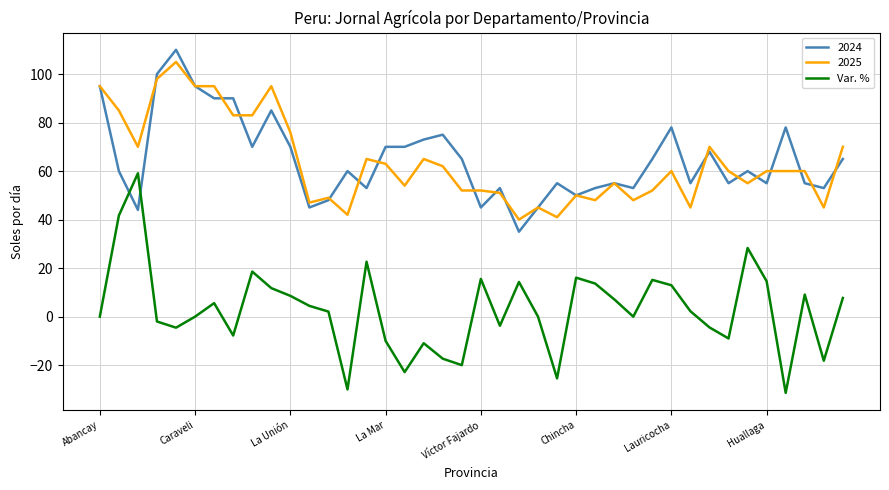

How many lines are shown in the chart?

3